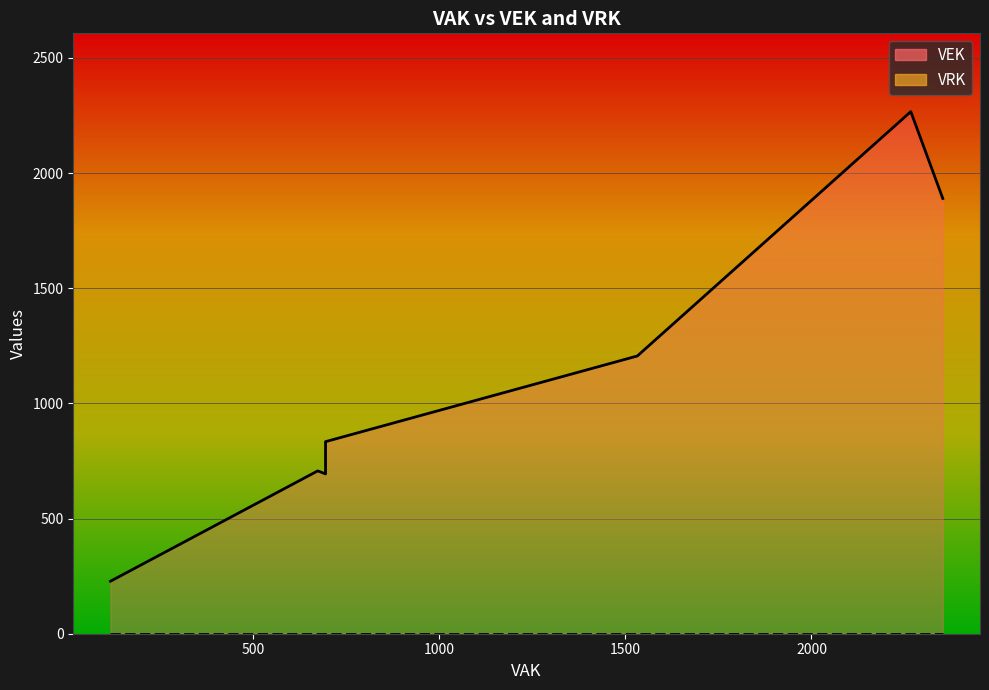

The value of VRK at 26 is 0. True or false?

True